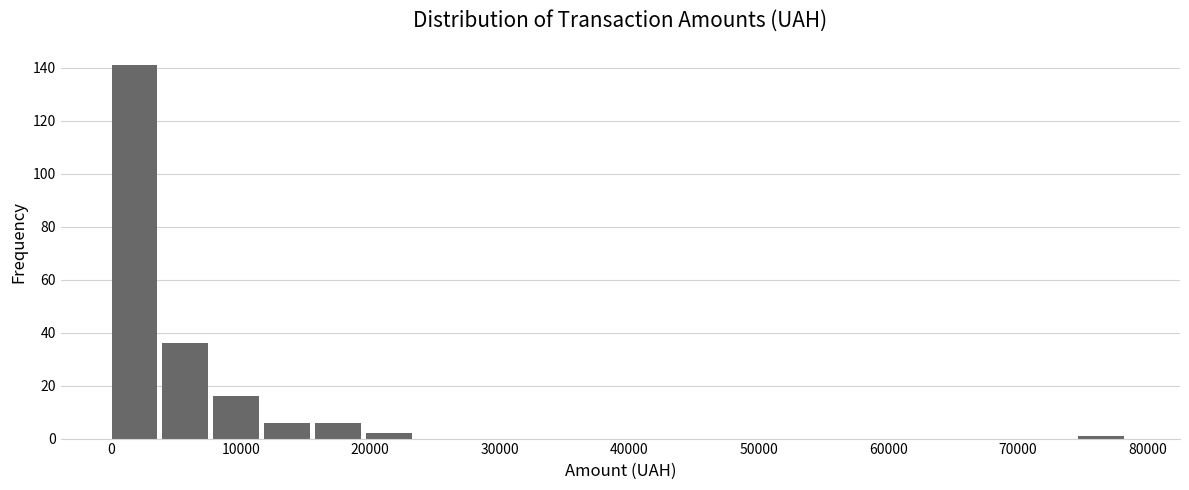

Around what value on the x-axis is the tallest bar? Give the approximate position of its centre, as read against the axis.

2000